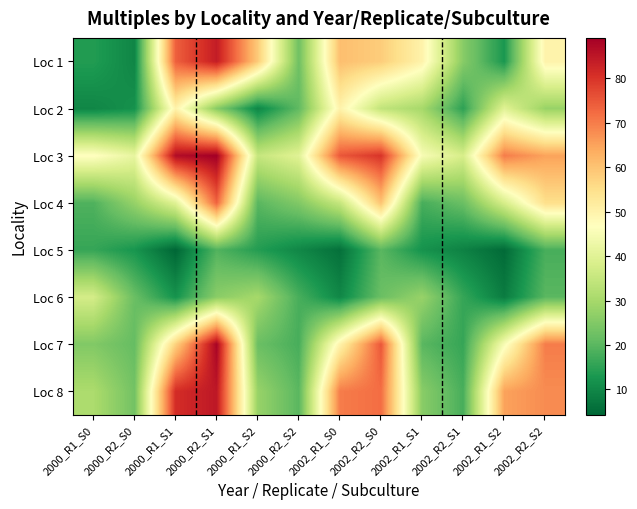

Reading left to right, extract all data points from this chart.

Loc 1: 2000_R1_S0=13.8	2000_R2_S0=9.7	2000_R1_S1=73.9	2000_R2_S1=83.9	2000_R1_S2=58.8	2000_R2_S2=22.6	2002_R1_S0=60.7	2002_R2_S0=58.3	2002_R1_S1=50.0	2002_R2_S1=25.8	2002_R1_S2=12.8	2002_R2_S2=50.0
Loc 2: 2000_R1_S0=9.8	2000_R2_S0=11.8	2000_R1_S1=50.0	2000_R2_S1=25.8	2000_R1_S2=9.8	2000_R2_S2=20.8	2002_R1_S0=50.0	2002_R2_S0=34.3	2002_R1_S1=30.0	2002_R2_S1=15.0	2002_R1_S2=40.0	2002_R2_S2=28.0
Loc 3: 2000_R1_S0=47.1	2000_R2_S0=41.7	2000_R1_S1=86.7	2000_R2_S1=89.1	2000_R1_S2=35.0	2000_R2_S2=40.0	2002_R1_S0=75.0	2002_R2_S0=80.0	2002_R1_S1=45.0	2002_R2_S1=38.0	2002_R1_S2=70.0	2002_R2_S2=65.0
Loc 4: 2000_R1_S0=18.8	2000_R2_S0=27.8	2000_R1_S1=40.0	2000_R2_S1=73.3	2000_R1_S2=20.0	2000_R2_S2=25.0	2002_R1_S0=35.0	2002_R2_S0=60.0	2002_R1_S1=18.0	2002_R2_S1=22.0	2002_R1_S2=38.0	2002_R2_S2=55.0
Loc 5: 2000_R1_S0=16.0	2000_R2_S0=12.5	2000_R1_S1=4.3	2000_R2_S1=19.1	2000_R1_S2=14.0	2000_R2_S2=10.0	2002_R1_S0=6.0	2002_R2_S0=20.0	2002_R1_S1=12.0	2002_R2_S1=9.0	2002_R1_S2=5.0	2002_R2_S2=18.0
Loc 6: 2000_R1_S0=37.5	2000_R2_S0=21.9	2000_R1_S1=12.0	2000_R2_S1=26.1	2000_R1_S2=30.0	2000_R2_S2=18.0	2002_R1_S0=10.0	2002_R2_S0=22.0	2002_R1_S1=28.0	2002_R2_S1=16.0	2002_R1_S2=8.0	2002_R2_S2=20.0
Loc 7: 2000_R1_S0=25.0	2000_R2_S0=21.4	2000_R1_S1=57.5	2000_R2_S1=88.2	2000_R1_S2=22.0	2000_R2_S2=18.0	2002_R1_S0=50.0	2002_R2_S0=75.0	2002_R1_S1=20.0	2002_R2_S1=16.0	2002_R1_S2=45.0	2002_R2_S2=70.0
Loc 8: 2000_R1_S0=30.8	2000_R2_S0=23.1	2000_R1_S1=81.1	2000_R2_S1=84.8	2000_R1_S2=28.0	2000_R2_S2=20.0	2002_R1_S0=70.0	2002_R2_S0=72.0	2002_R1_S1=26.0	2002_R2_S1=18.0	2002_R1_S2=65.0	2002_R2_S2=68.0